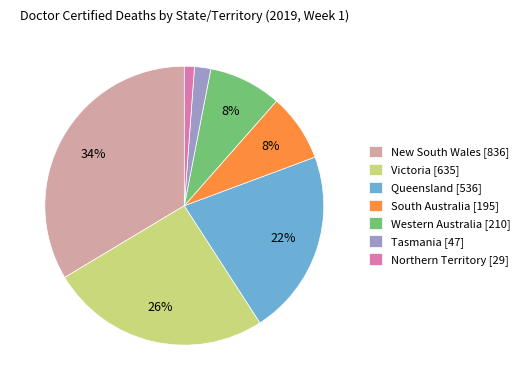

To the nearest percent, what is the average slice percentage?

14%